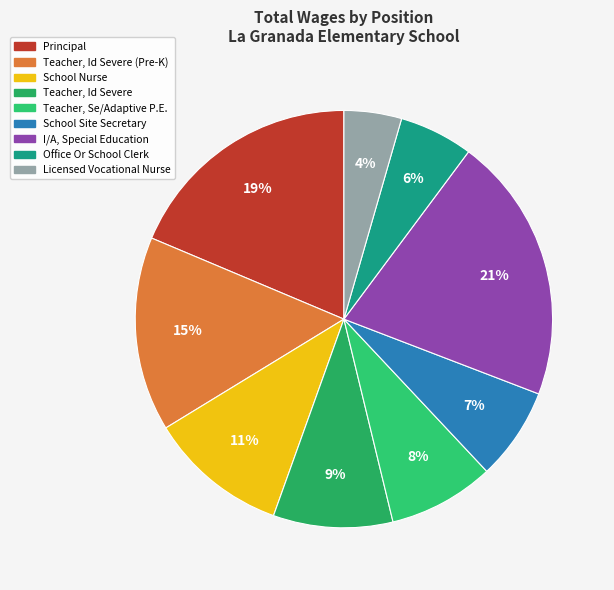

Rank the categories by value from highest to lowest.

I/A, Special Education, Principal, Teacher, Id Severe (Pre-K), School Nurse, Teacher, Id Severe, Teacher, Se/Adaptive P.E., School Site Secretary, Office Or School Clerk, Licensed Vocational Nurse